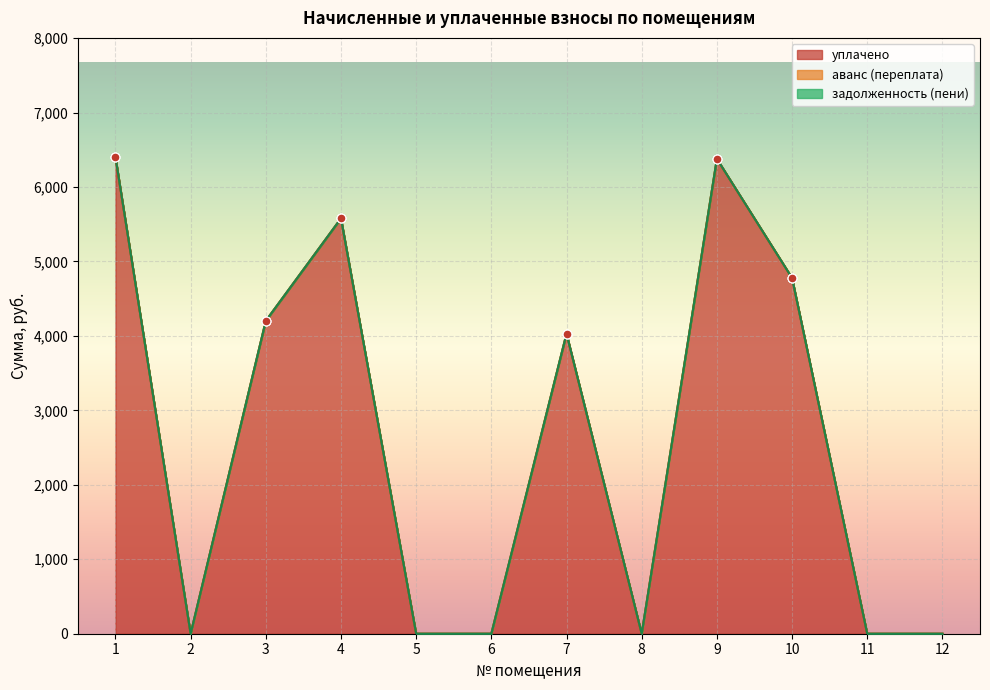

Which series contains the lowest Y value?

уплачено